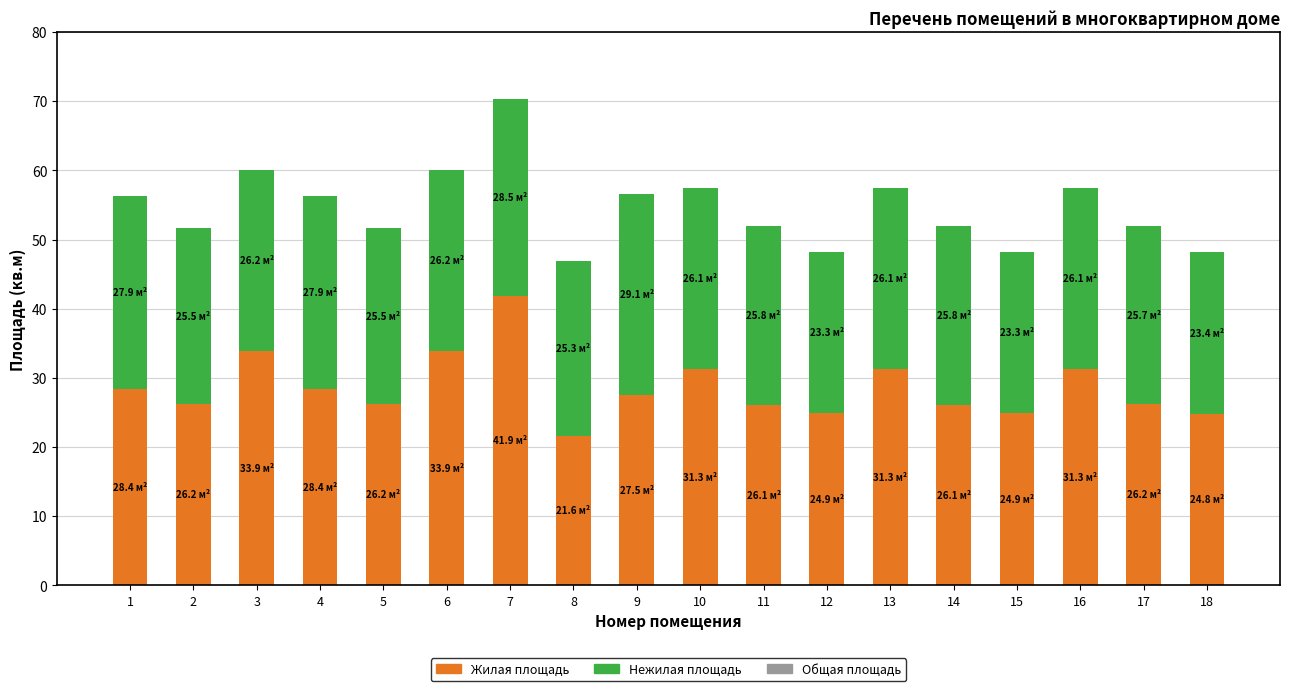

How many categories are shown in the chart?

18